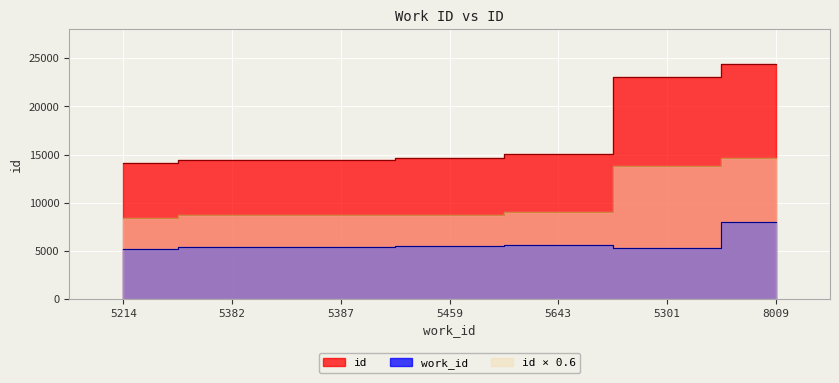

Reading left to right, extract all data points from this chart.

work_id: 5214=5214	5382=5382	5387=5387	5459=5459	5643=5643	5301=5301	8009=8009
id: 5214=14099	5382=14468	5387=14474	5459=14601	5643=15081	5301=23056	8009=24365